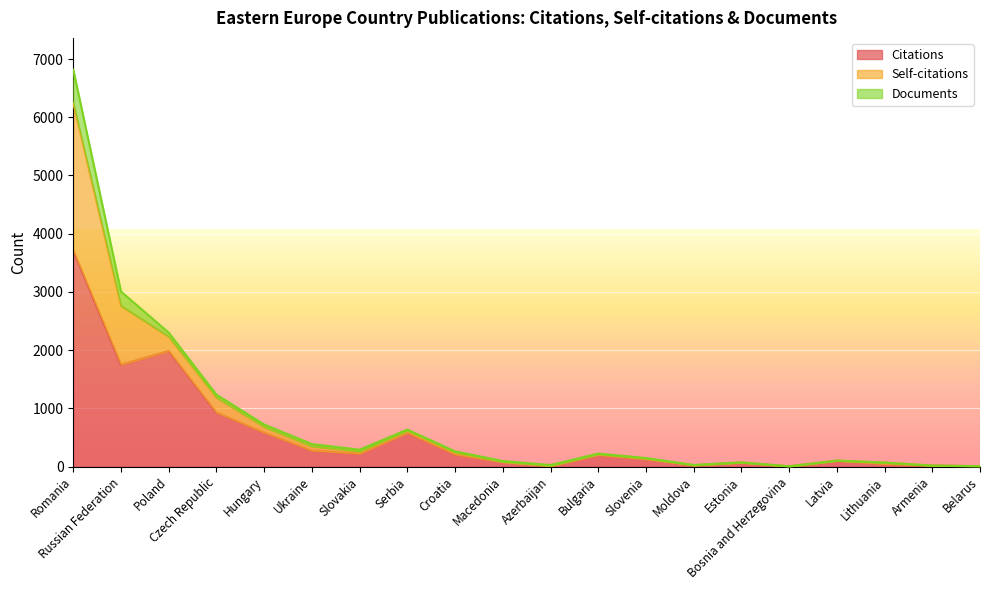

What is the value of the Documents point at the 16th from the left?

3